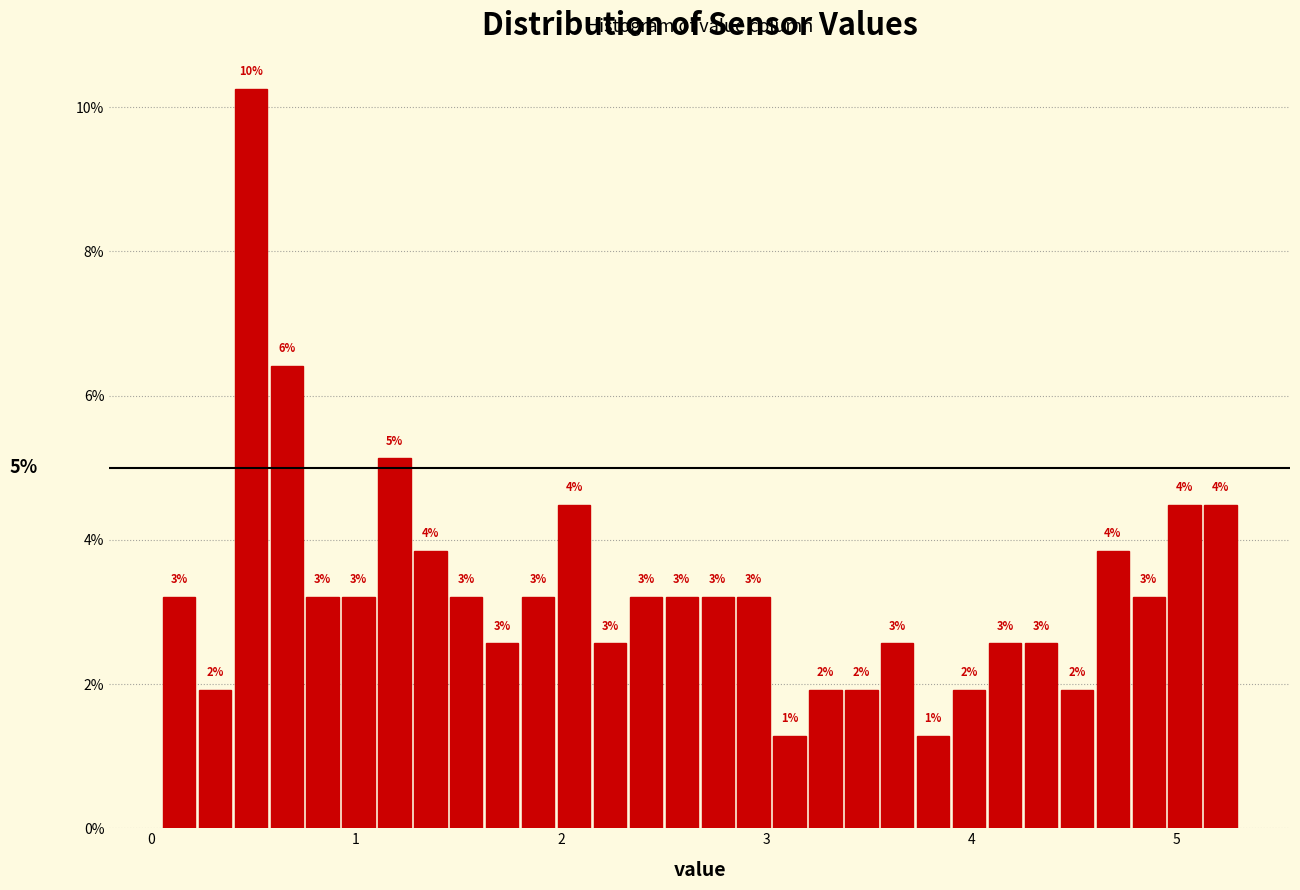

Around what value on the x-axis is the tallest bar? Give the approximate position of its centre, as read against the axis.

0.5